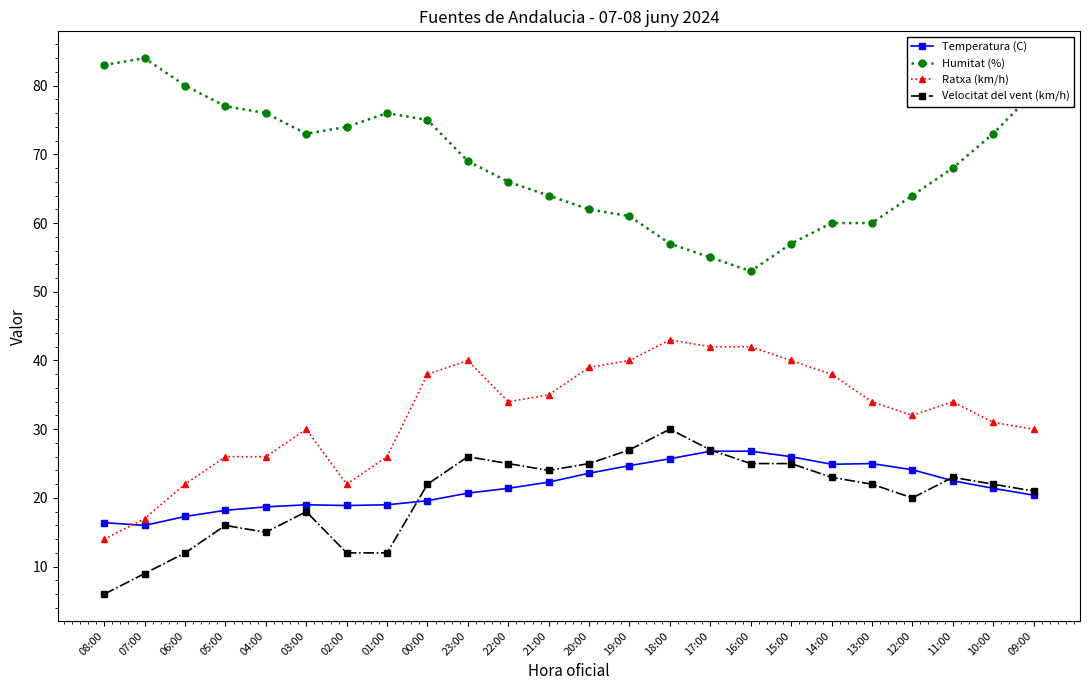

True or false: Humitat (%) and Temperatura (C) cross at least once.

False